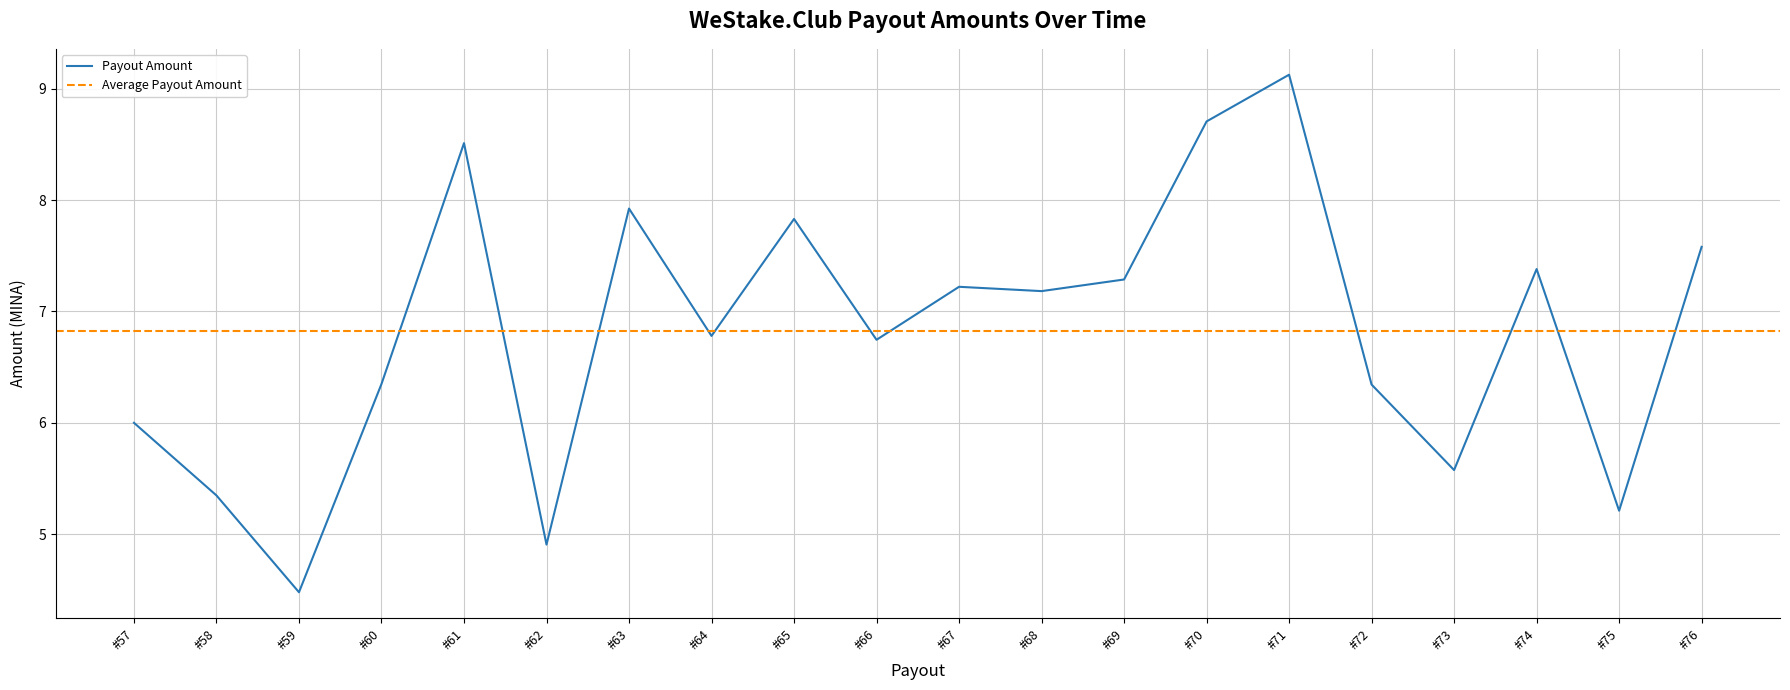

At which category does the chart reach its minimum across all series?

#59